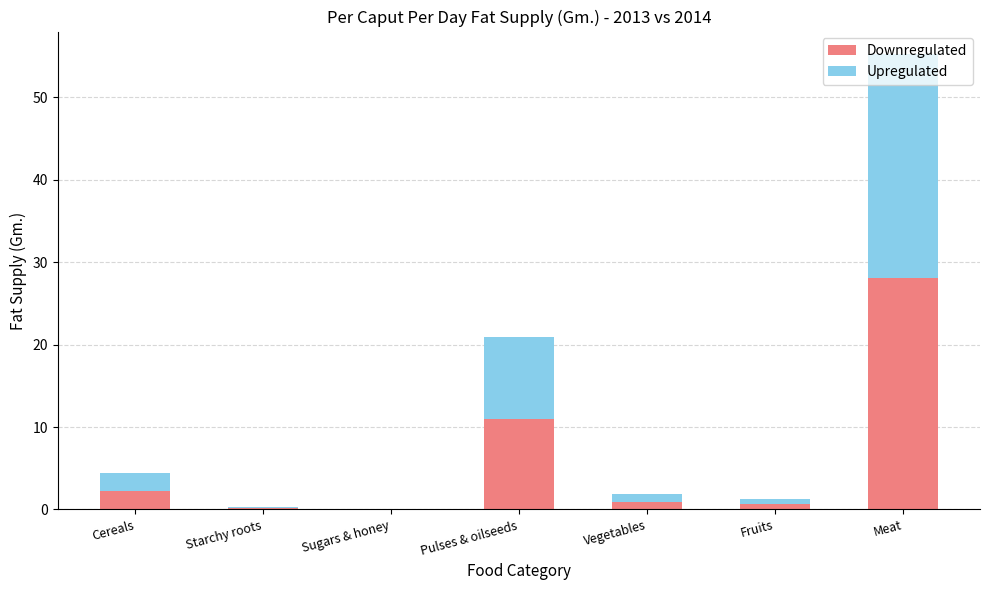

Are the bars grouped side by side (vs. stacked)?

No